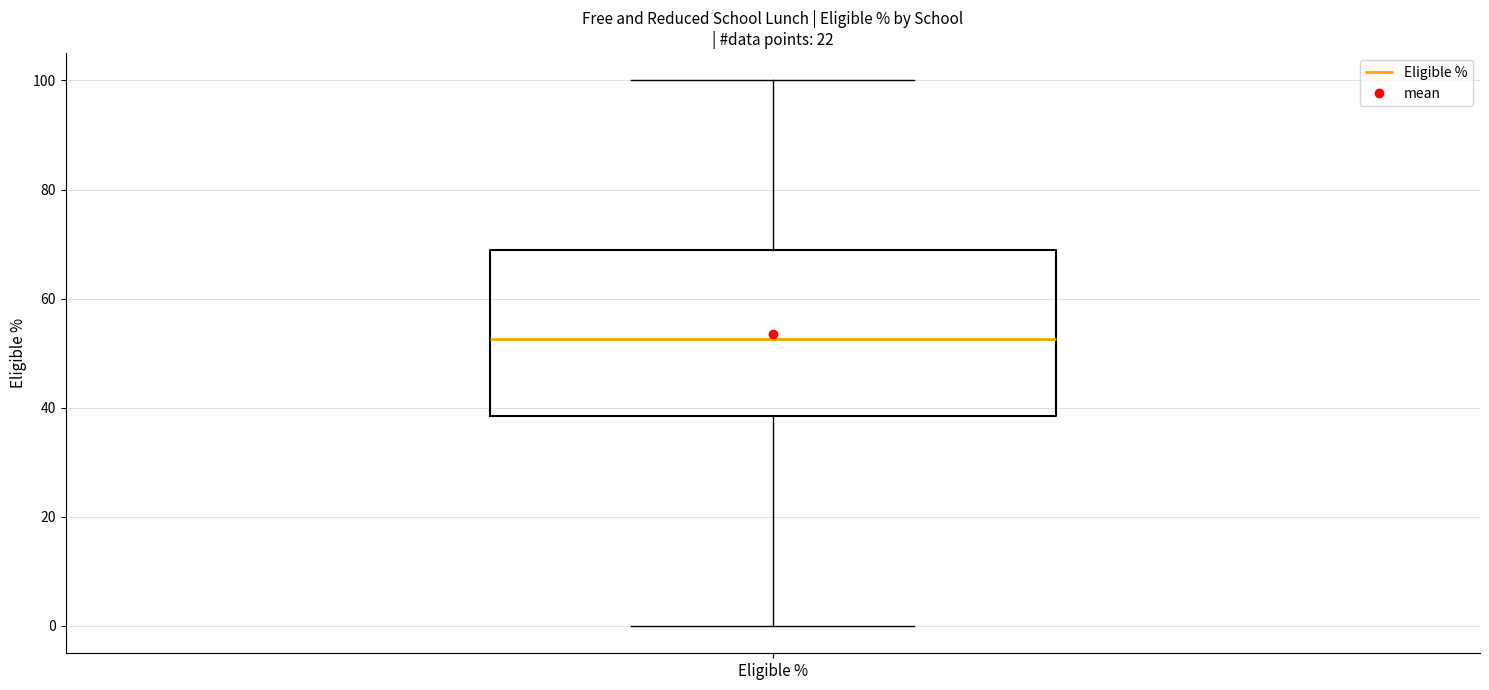

Transcribe this box plot: give where the median line is, the range the box spans, and where the two whiskers end, as read against the y-axis. The values are not printed on the chart, so give them approximately, as read against the axis.

median 52, box 38 to 68, whiskers 0 to 100